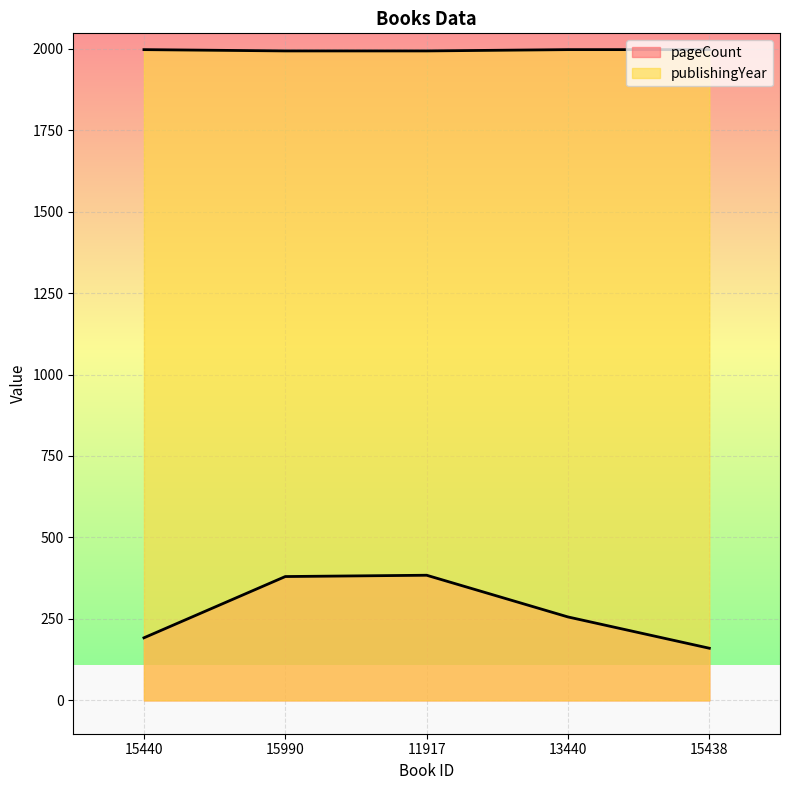

True or false: pageCount has more than 0 interior local peaks.

True